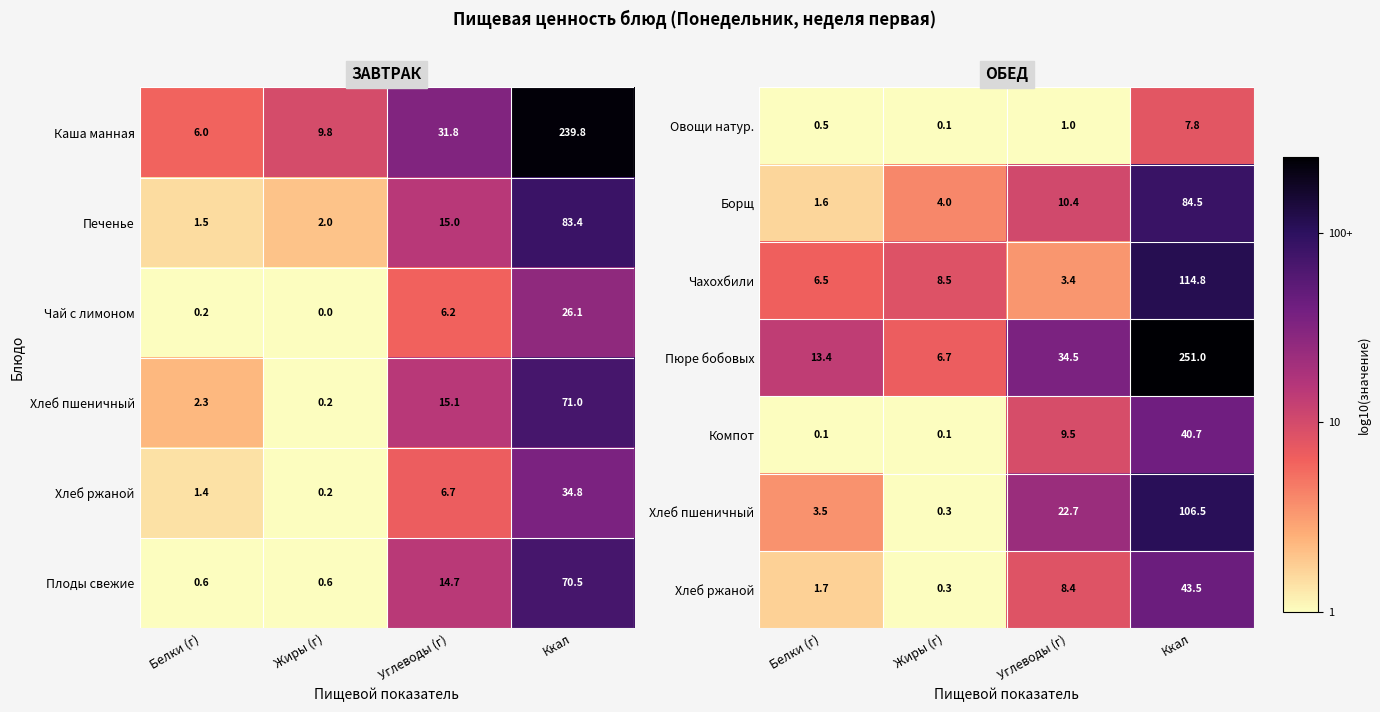

At which label does Овощи натур. reach its peak?

Ккал